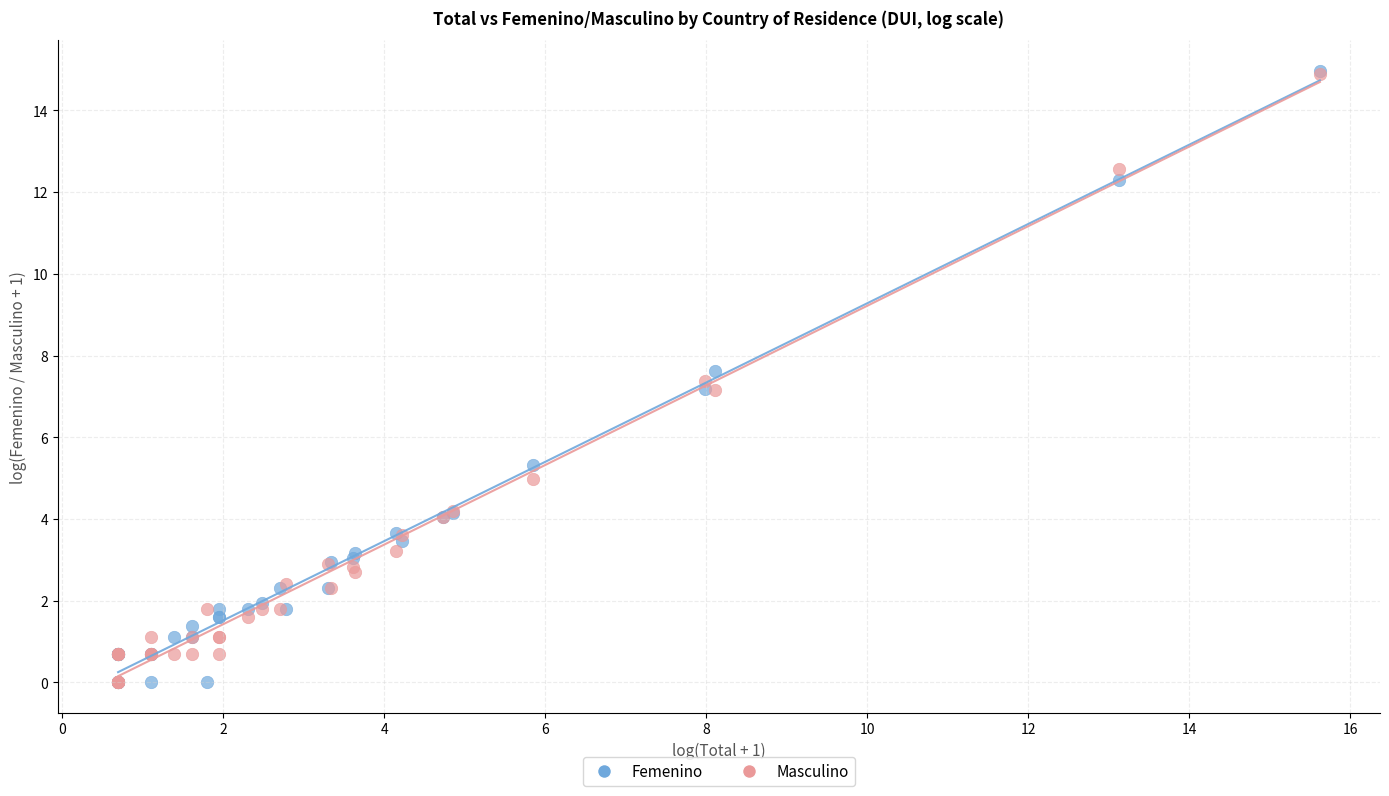

What are all the series names shown in the legend?

Femenino, Masculino